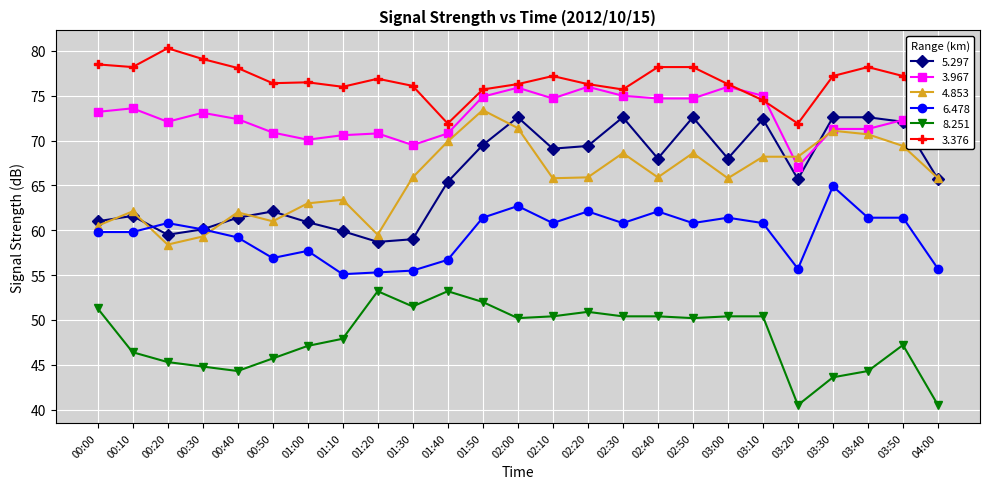

The 3.376 series shows 71.9 at 01:40. True or false?

True